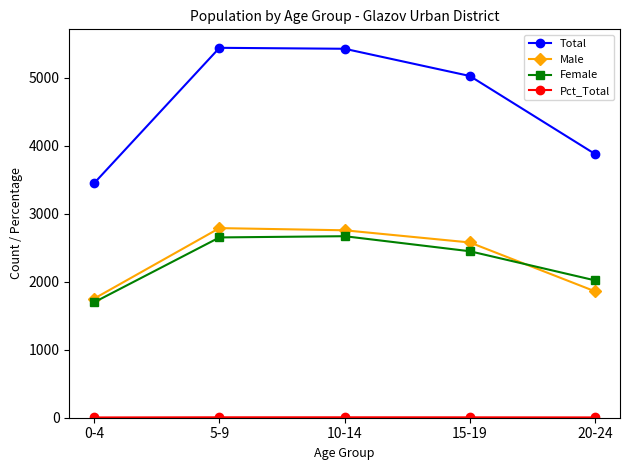

Which series has the largest total across all categories?

Total